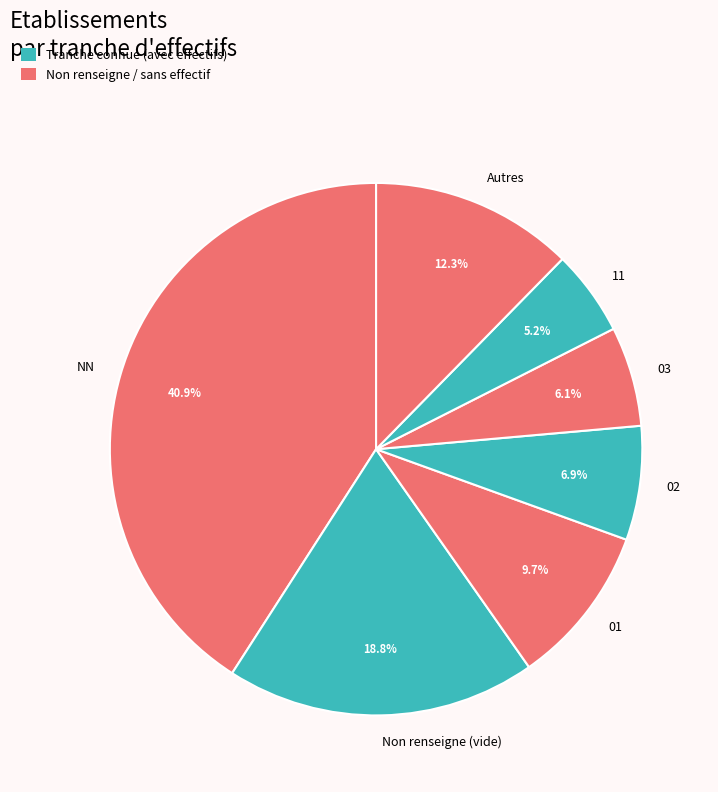

What is the ratio of the value at 03 to the value at Non renseigne (vide)?

0.3